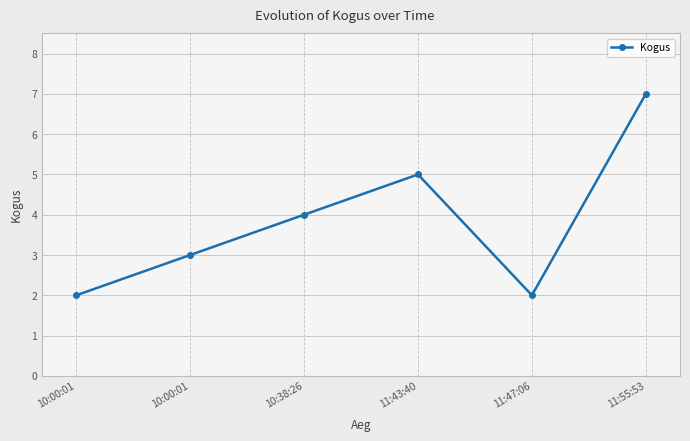

Is this an area chart (filled region under the line)?

No